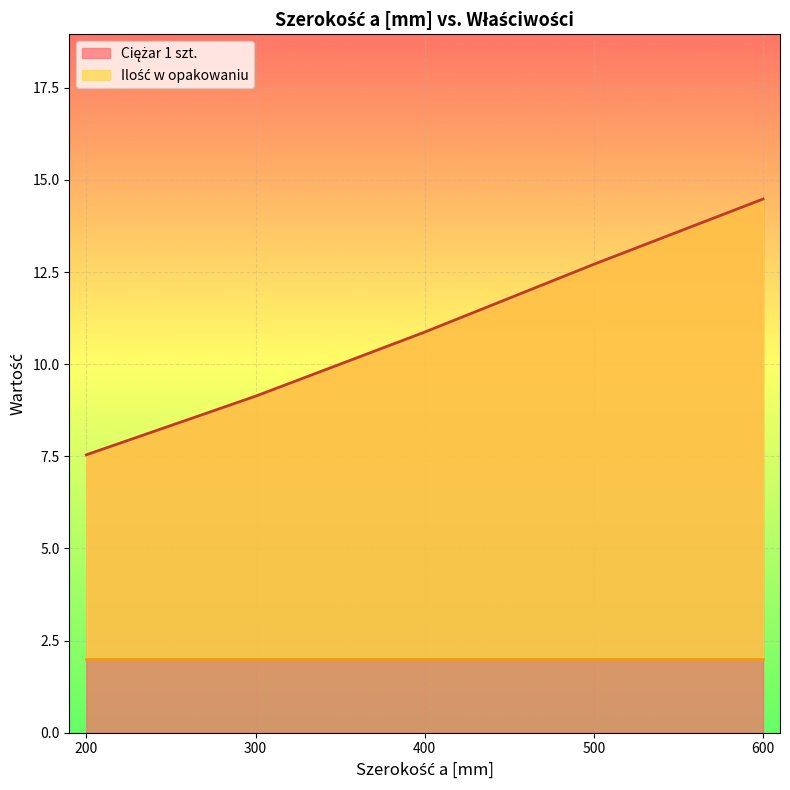

List the labels in order of value, largest first.

600, 500, 400, 300, 200